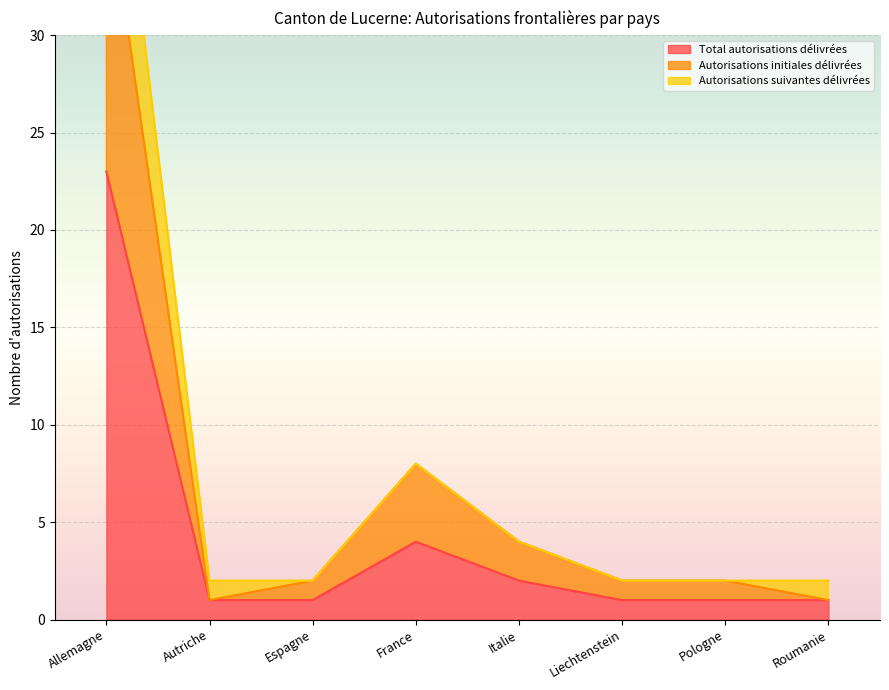

At which category is the sum across all series the highest?

Allemagne